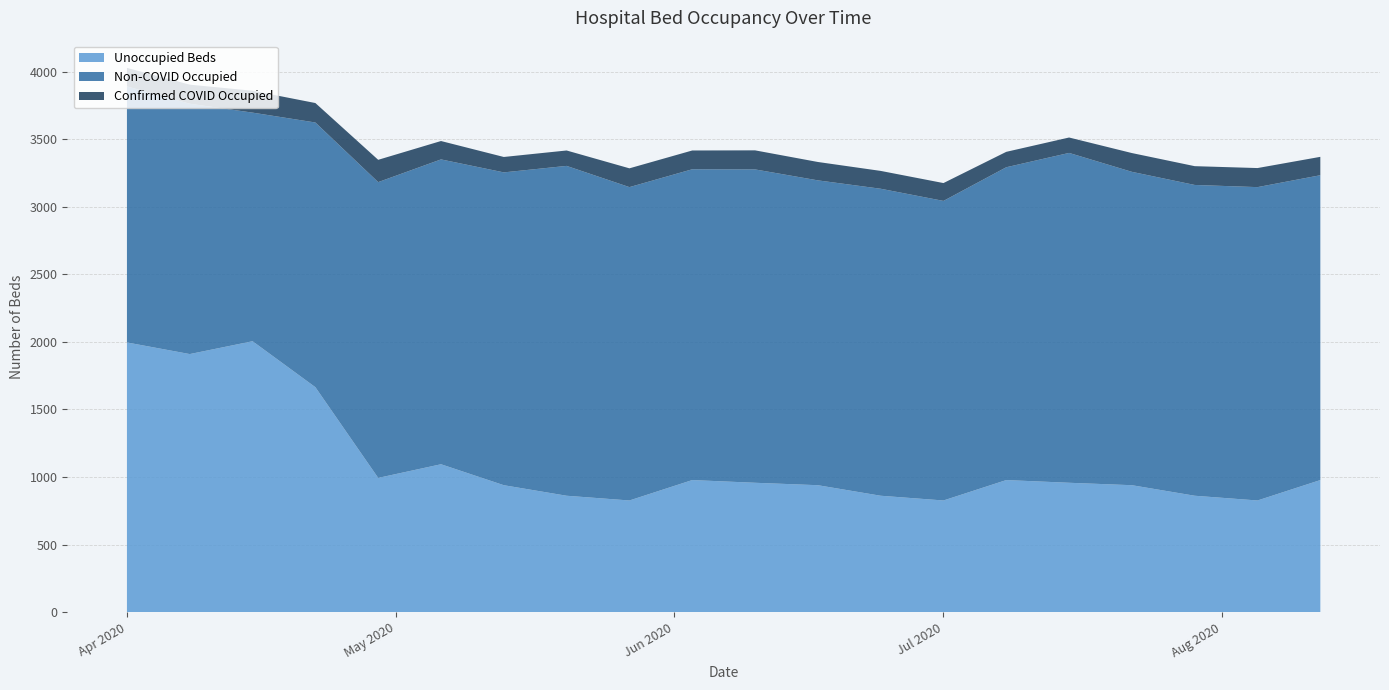

Reading right to left, list all the values displayed in this chart.

Unoccupied Beds: 978	827	862	940	958	978	827	862	940	958	978	827	862	940	1095	994	1665	2005	1910	1996
Non-COVID Occupied: 2255	2318	2299	2318	2440	2314	2216	2271	2255	2318	2299	2318	2440	2314	2255	2188	1958	1691	1852	1894
Confirmed COVID Occupied: 136	141	139	139	114	114	132	132	136	141	139	139	114	114	136	165	144	162	141	137